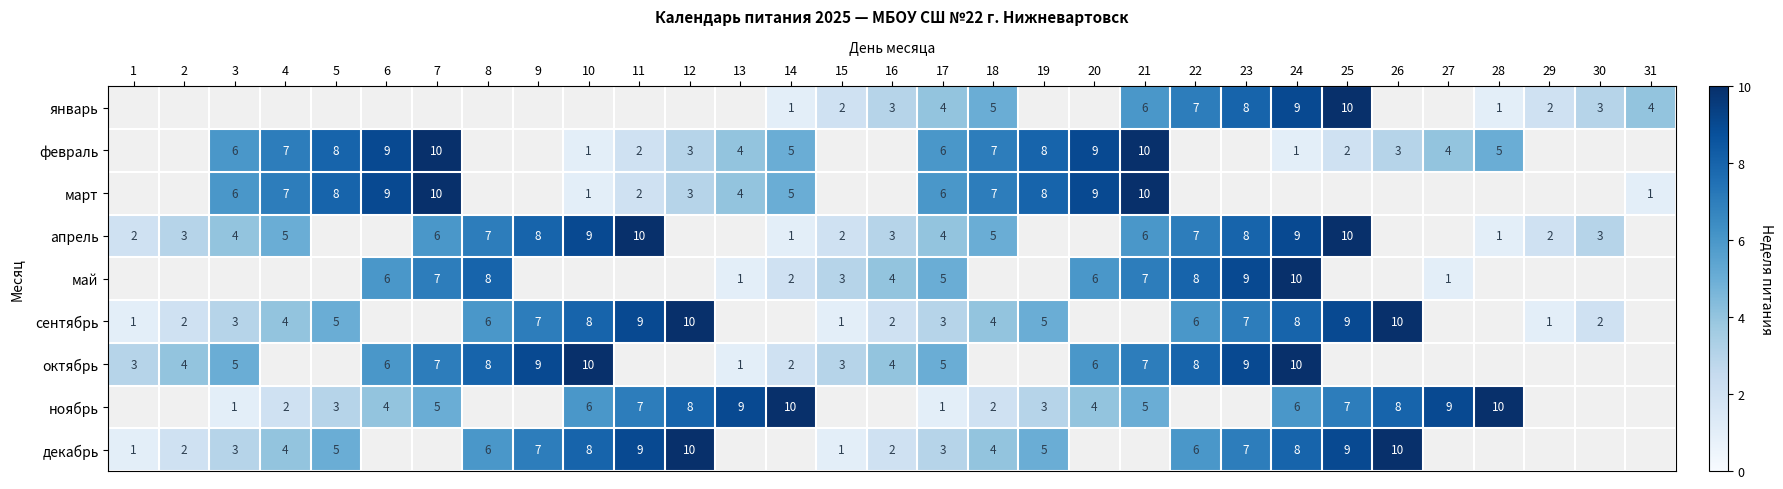

How many categories are shown in the chart?

31